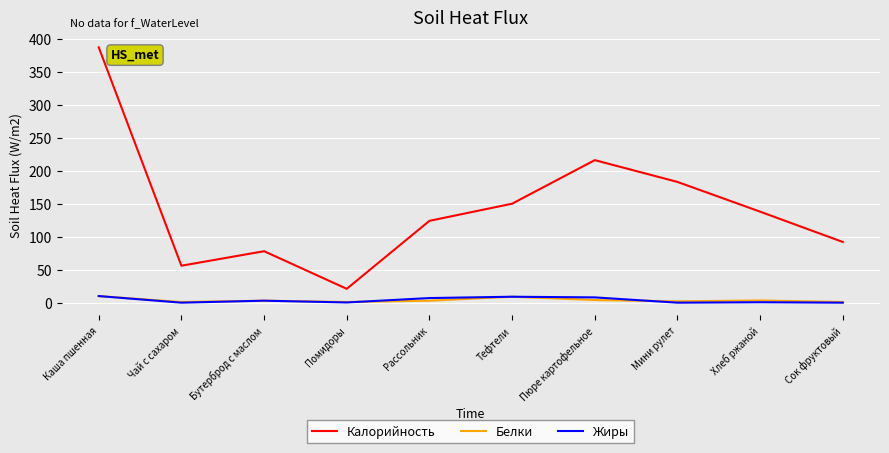

Which series has the largest range (max minus min)?

Калорийность